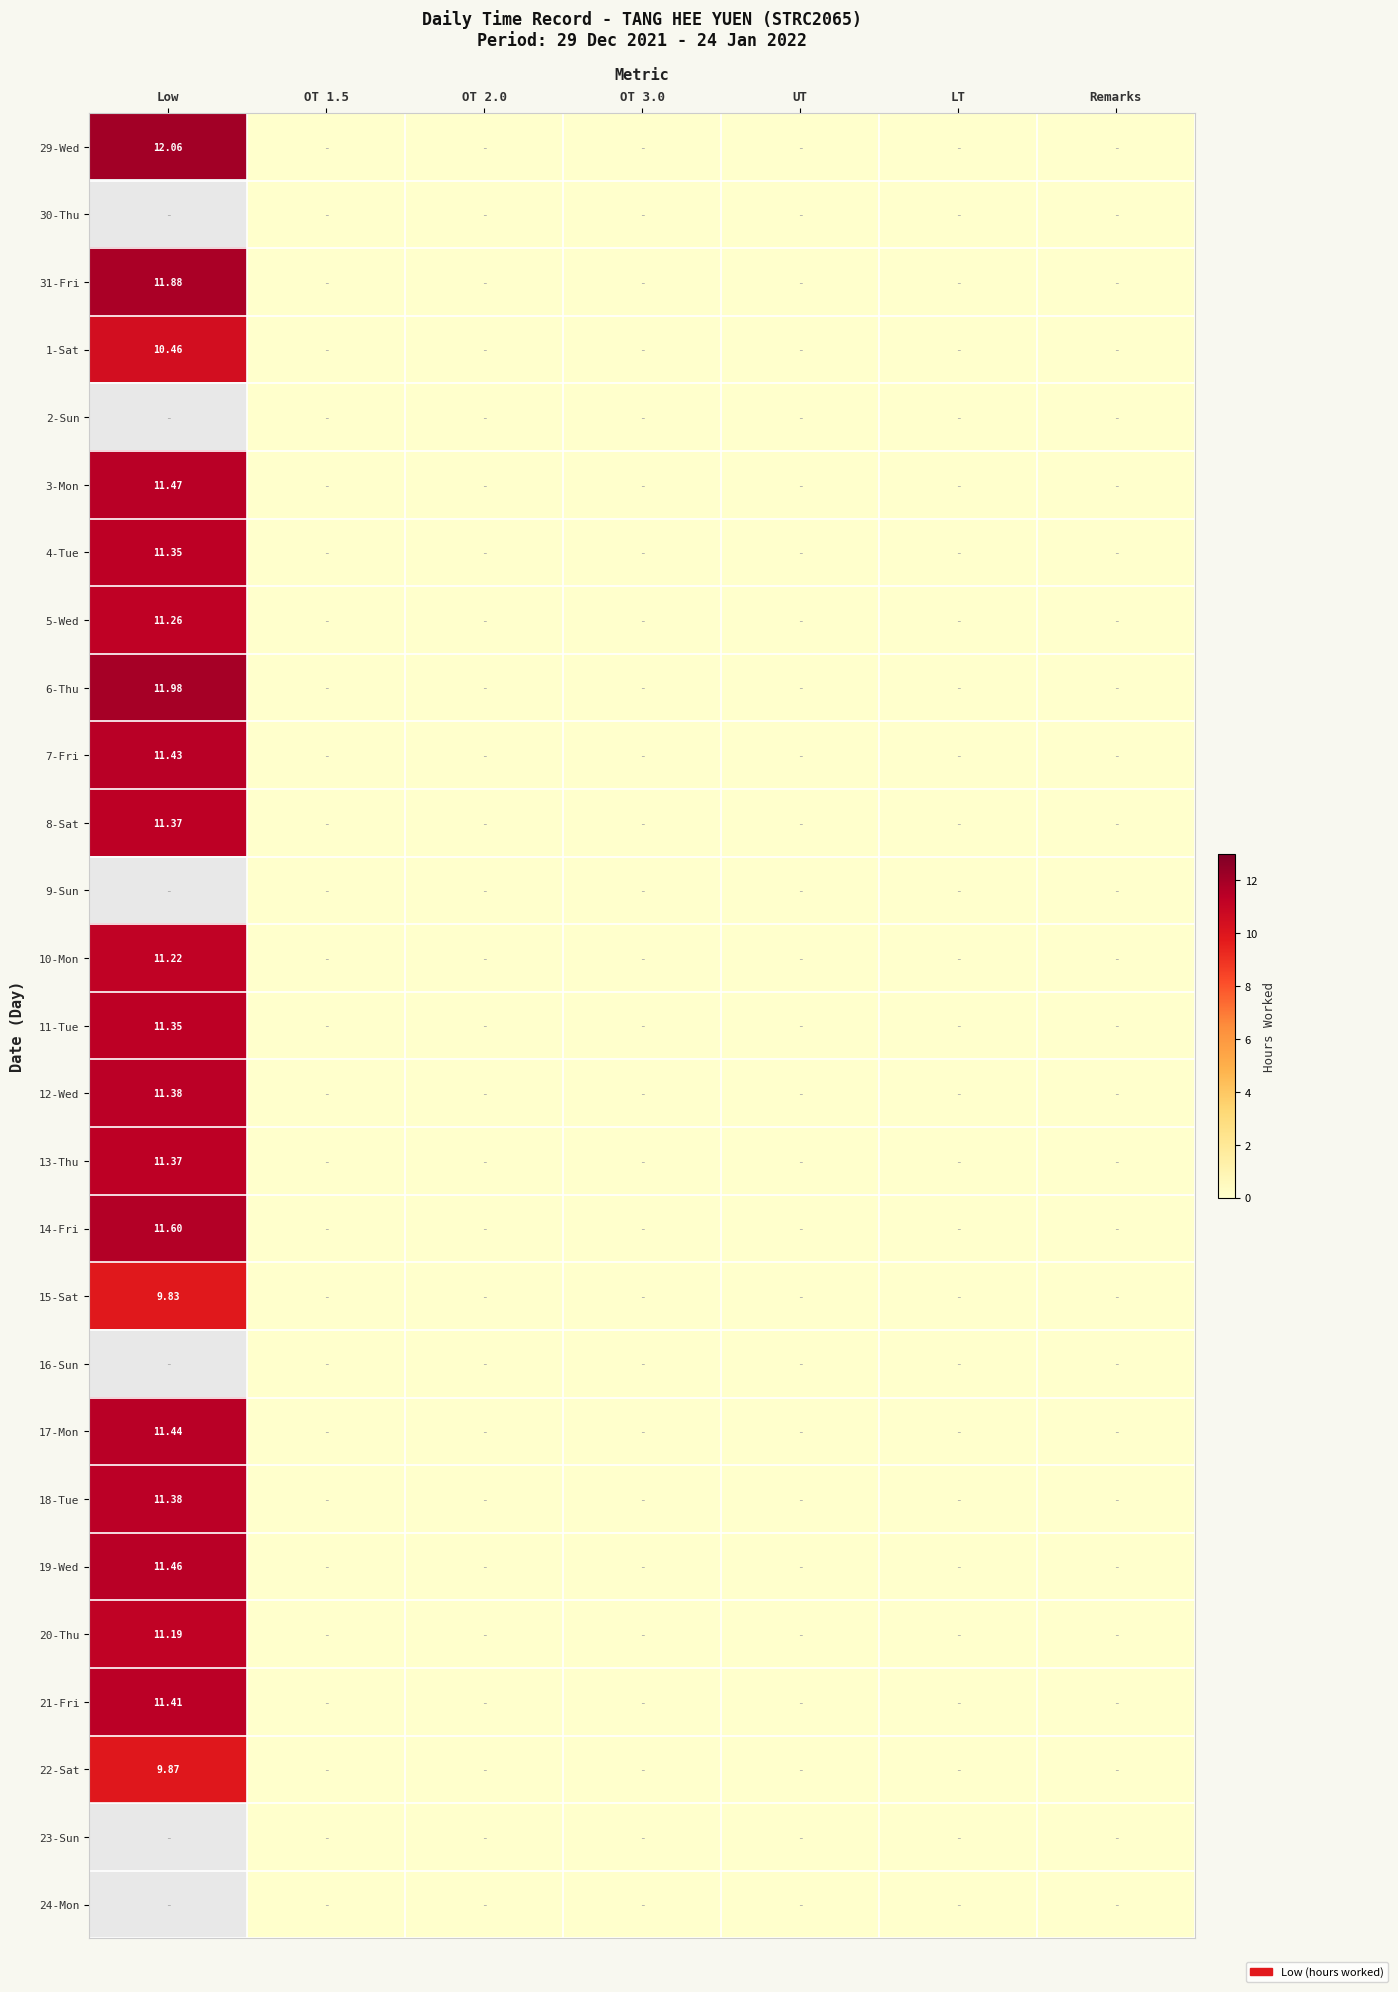

At which label is 31-Fri closest to 5?

OT 1.5